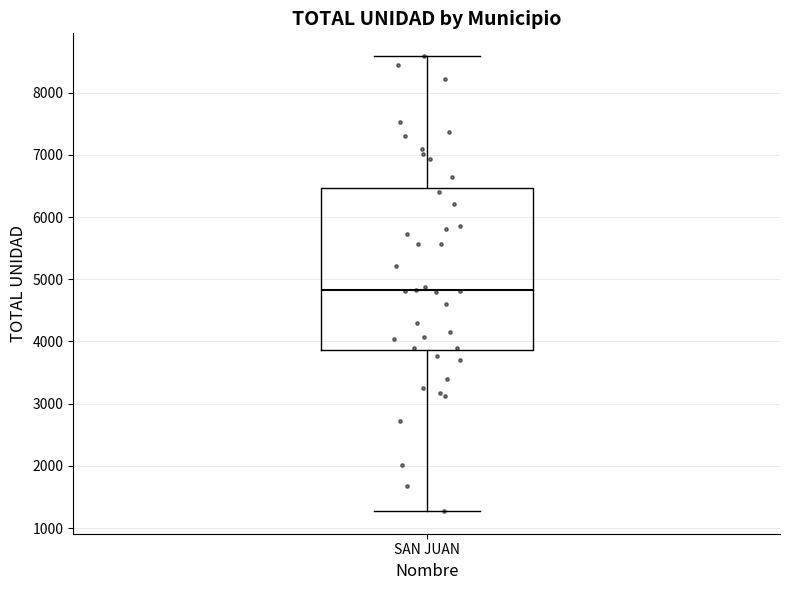

Where does the lower whisker of the box for SAN JUAN end on the y-axis? The values are not printed on the chart, so give them approximately, as read against the axis.

1300